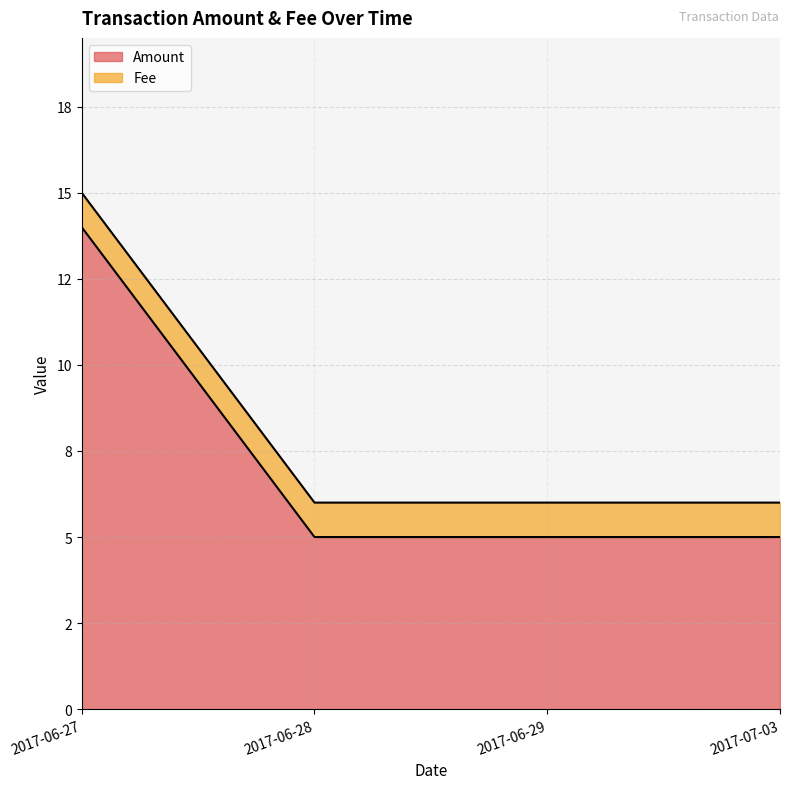

The value at 2017-06-28 is 9. True or false?

False